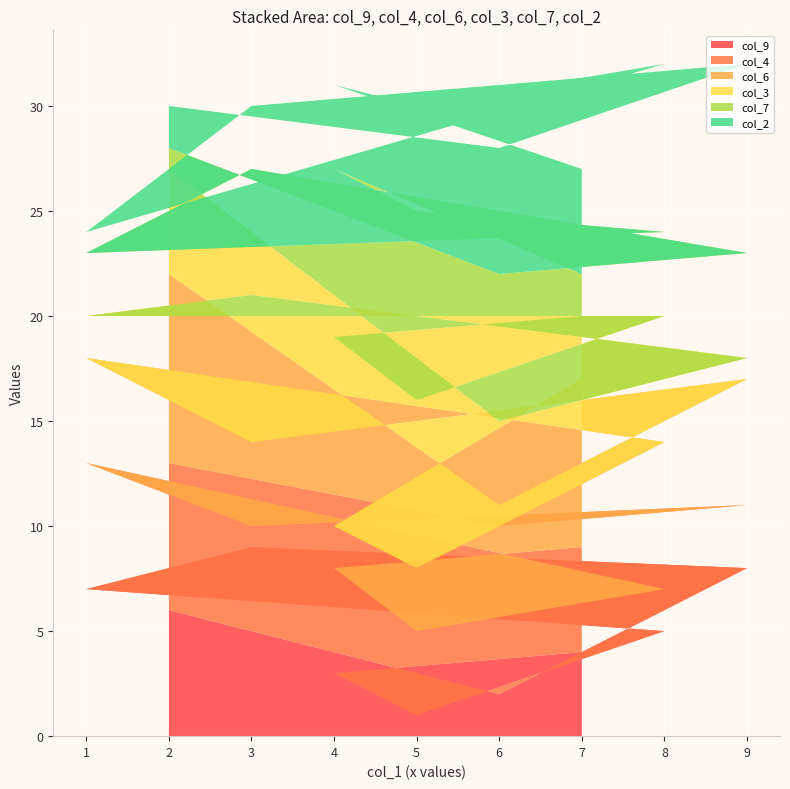

Reading right to left, extract all data points from this chart.

col_9: 6	2	8	9	7	5	1	3	4
col_4: 7	8	3	1	6	2	4	5	5
col_6: 9	1	6	4	5	7	3	2	8
col_3: 5	4	1	7	2	6	8	9	3
col_7: 1	7	5	6	3	4	9	8	2
col_2: 2	6	9	3	1	8	5	4	5